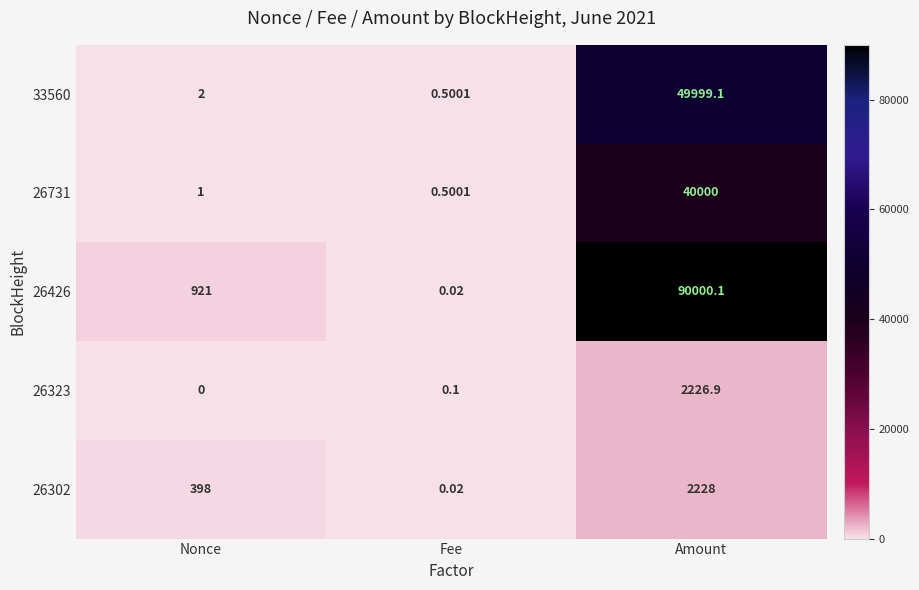

Which label corresponds to the smallest value in the chart?

Nonce